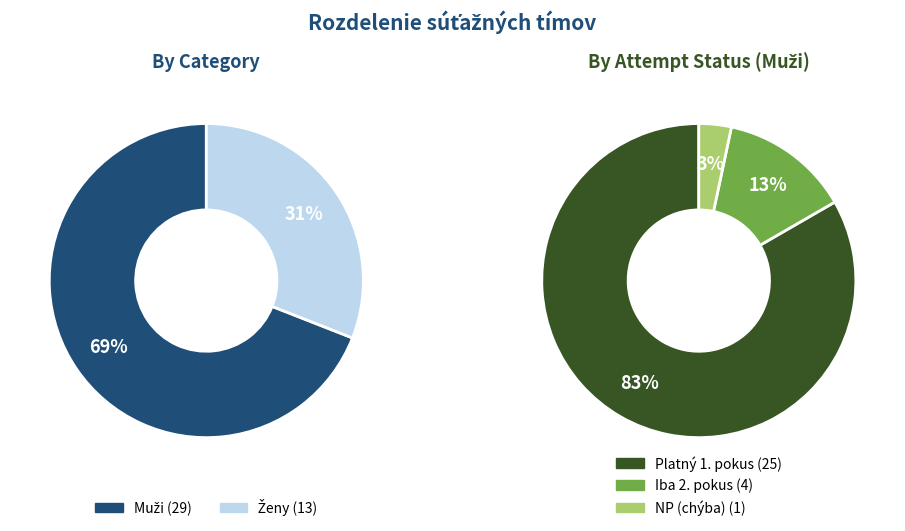

Is there any slice that represents more than half of the pie?

Yes